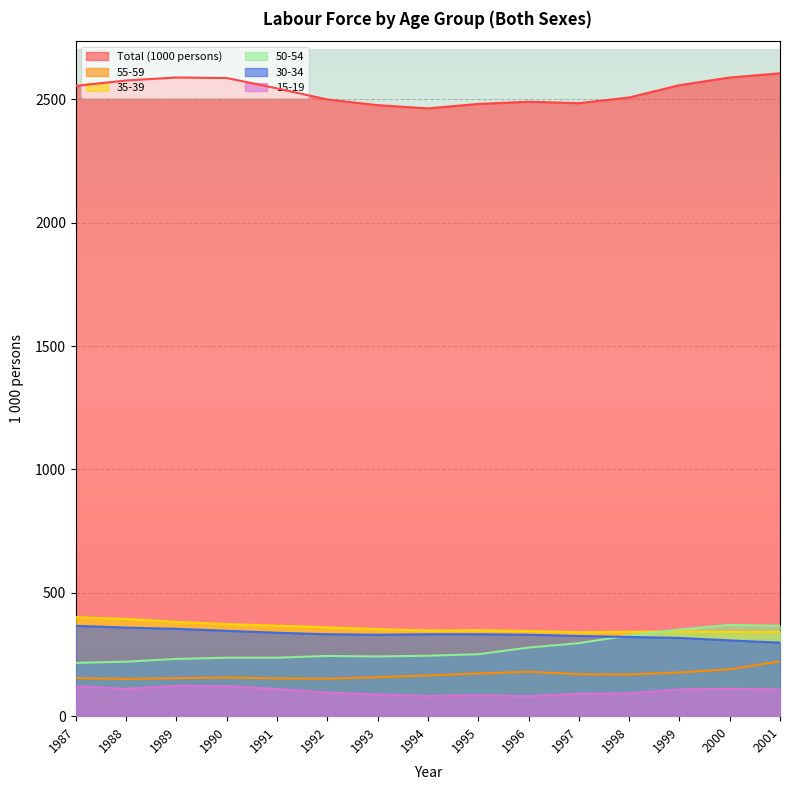

True or false: 30-34 and 55-59 cross at least once.

False